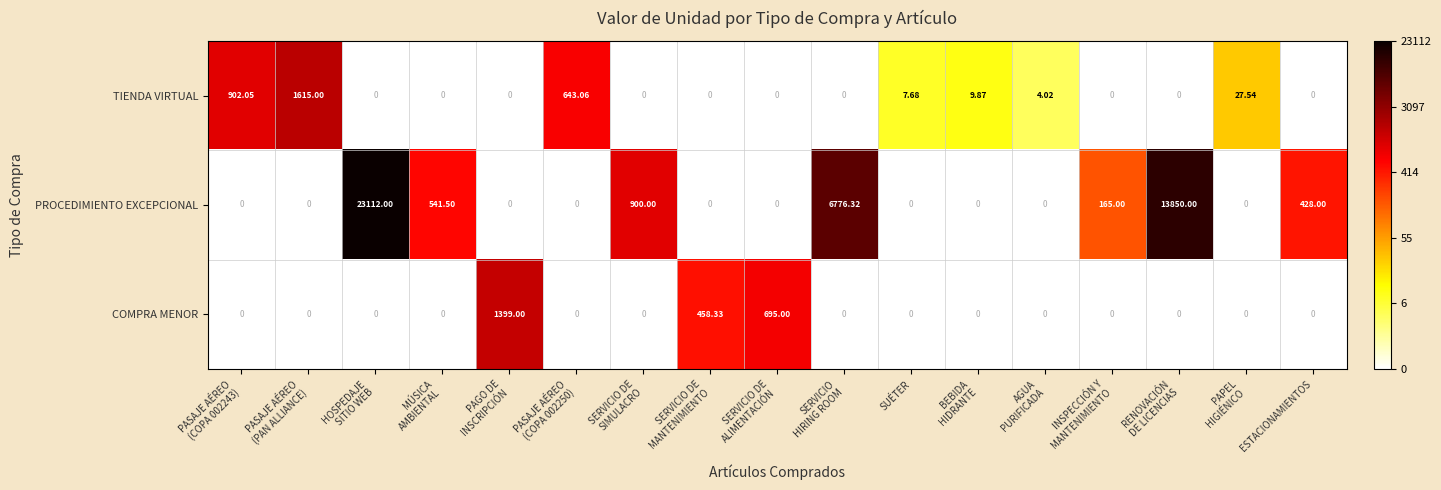

List the series in order of their peak value, lowest first.

COMPRA MENOR, TIENDA VIRTUAL, PROCEDIMIENTO EXCEPCIONAL